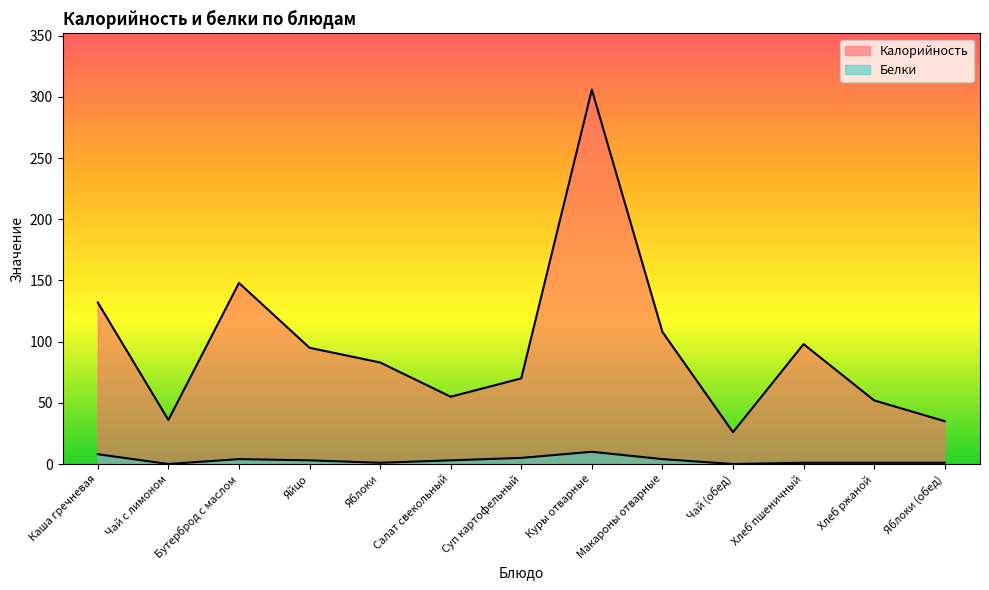

Reading left to right, list all the values displayed in this chart.

Калорийность: 132	36	148	95	83	55	70	306	108	26	98	52	35
Белки: 8	0	4	3	1	3	5	10	4	0	1	1	1